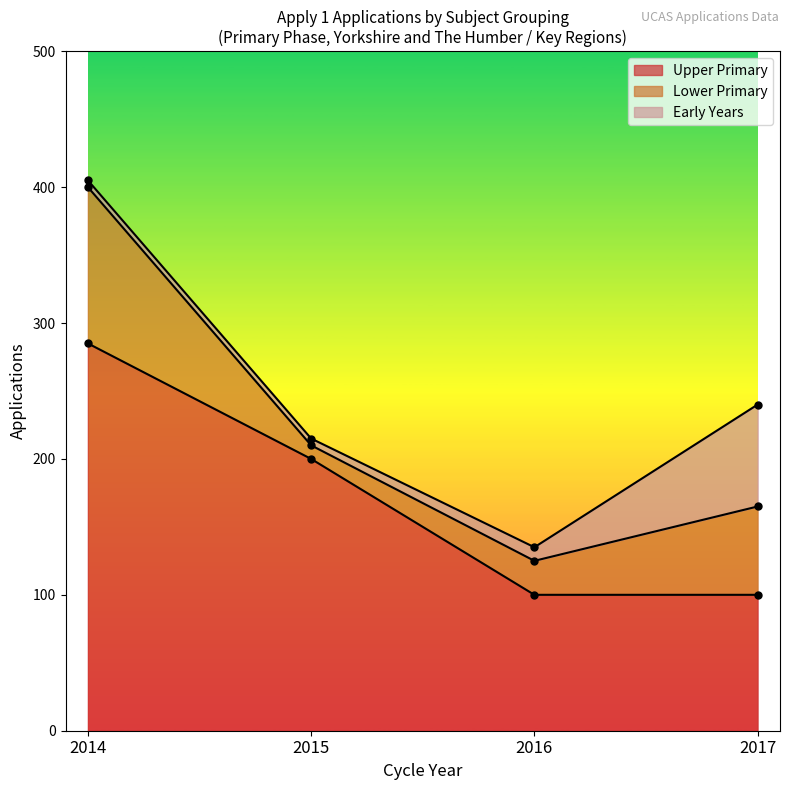

What is the value of the Early Years point at the 4th from the left?

75